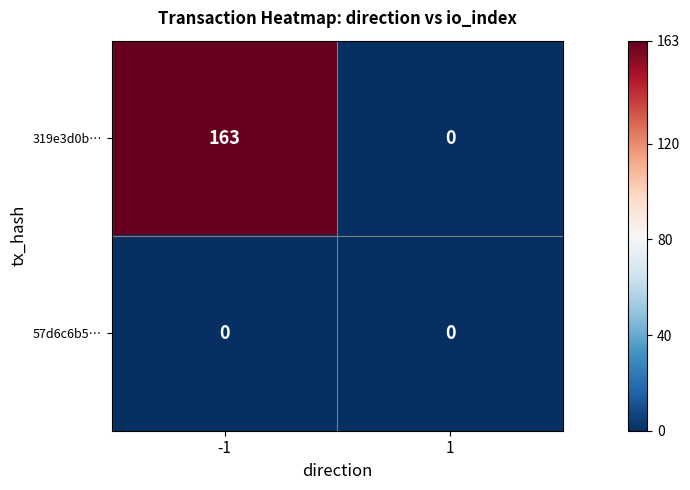

How many series are shown in this chart?

2